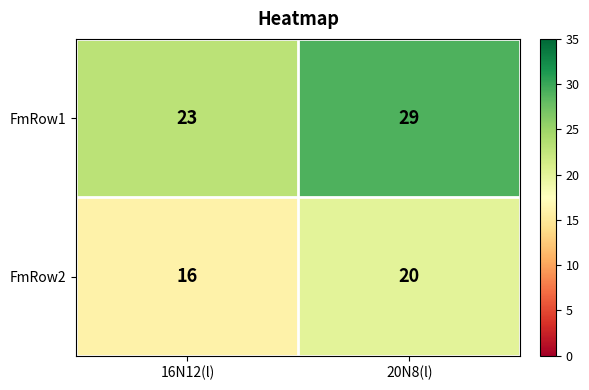

What is the difference between the FmRow1 values at 20N8(l) and 16N12(l)?

6